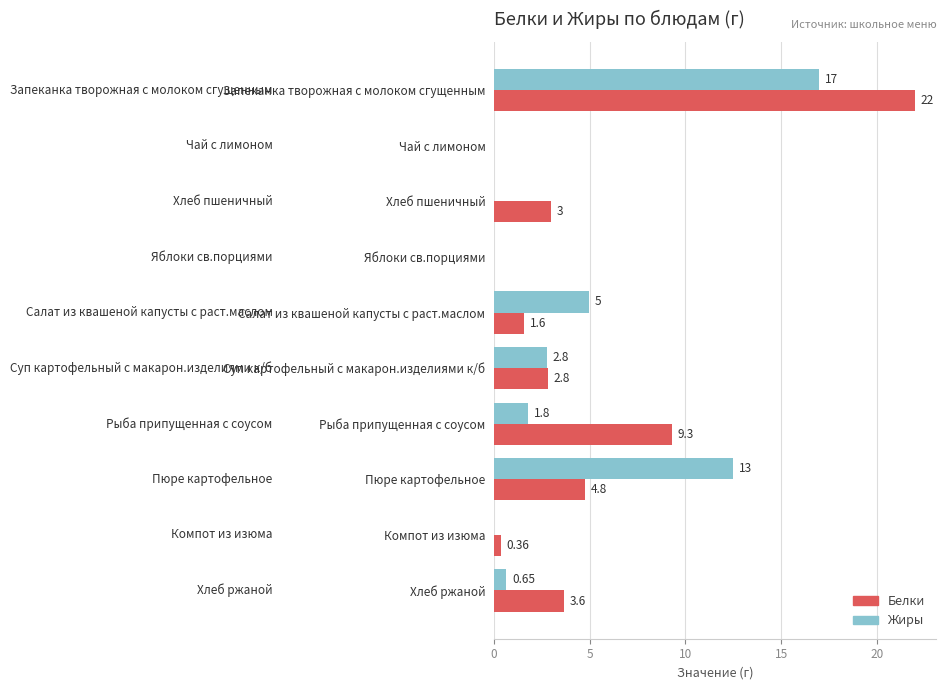

At which label does Жиры reach its peak?

Запеканка творожная с молоком сгущенным